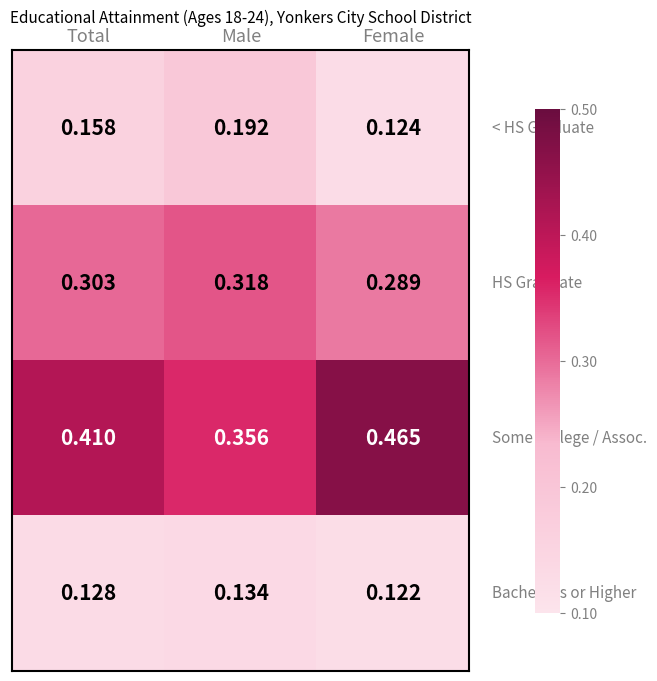

Which category has the highest value across all series?

Female